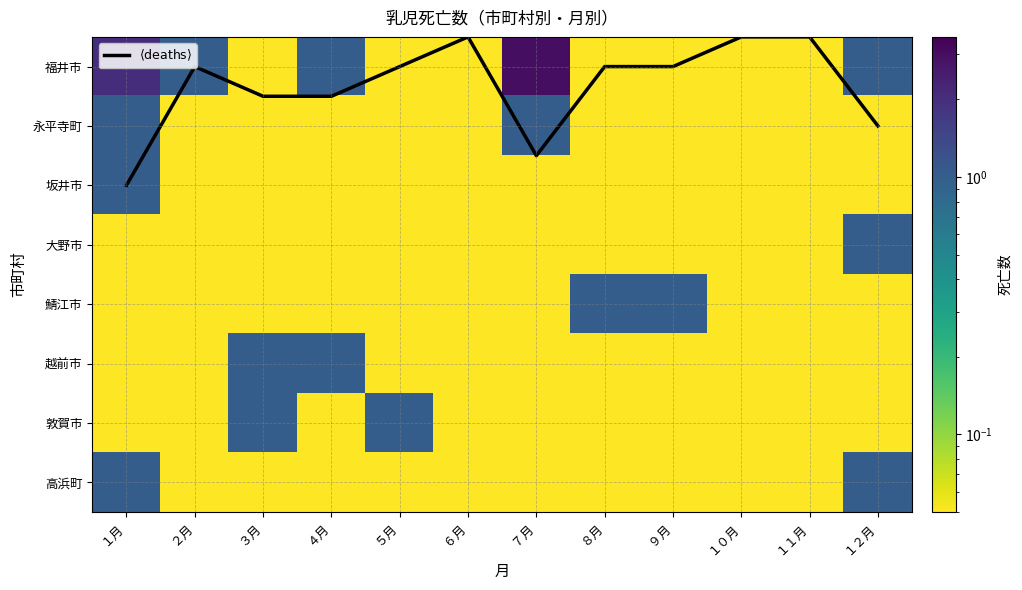

What is the greatest value displayed?

3.0